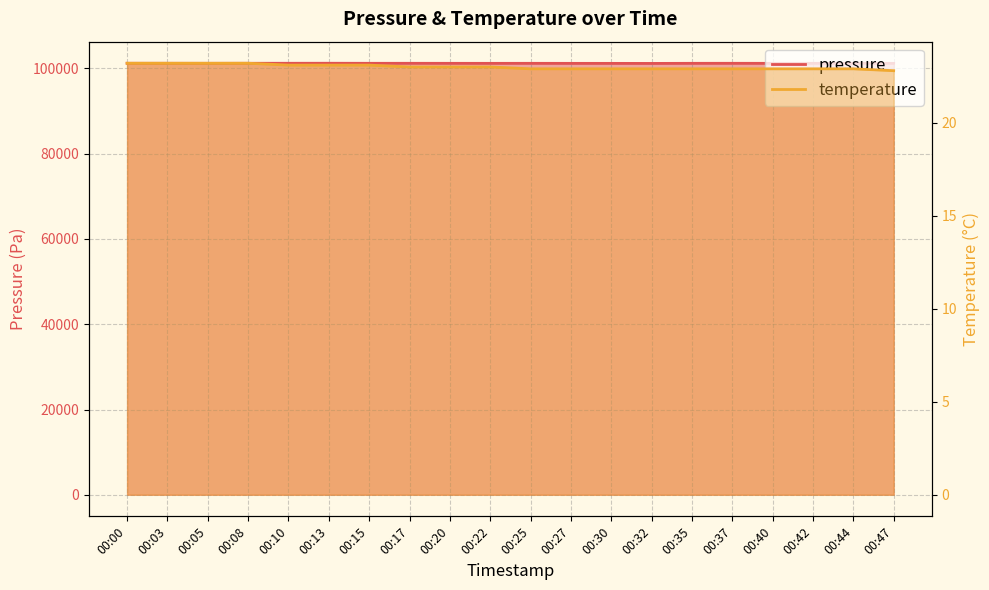

True or false: pressure and temperature intersect in this chart.

False